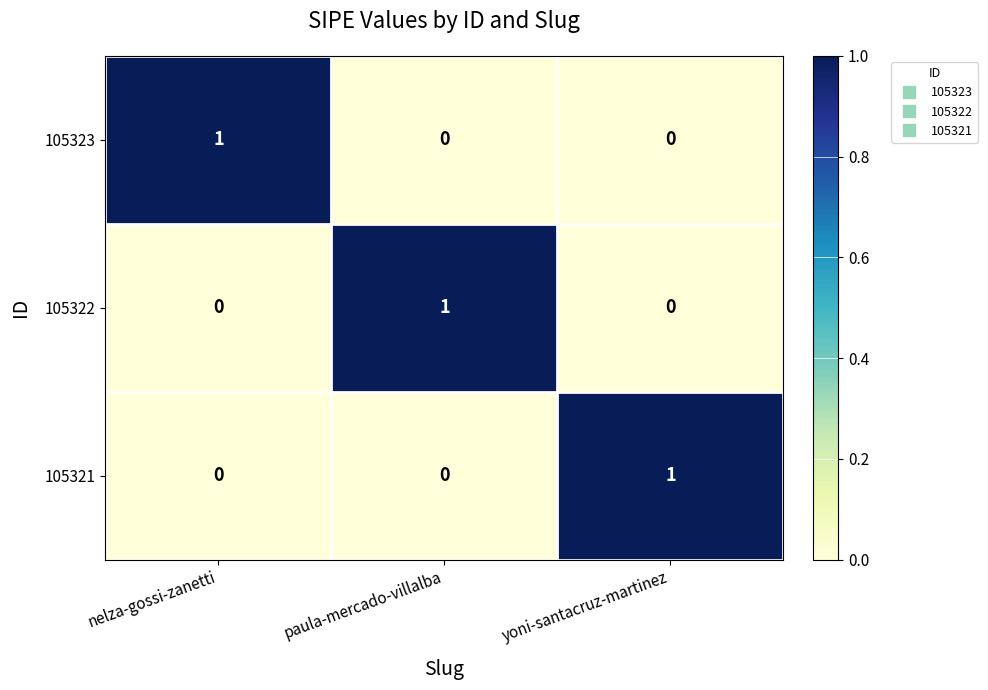

Which category has the highest value in the 105323 series?

nelza-gossi-zanetti